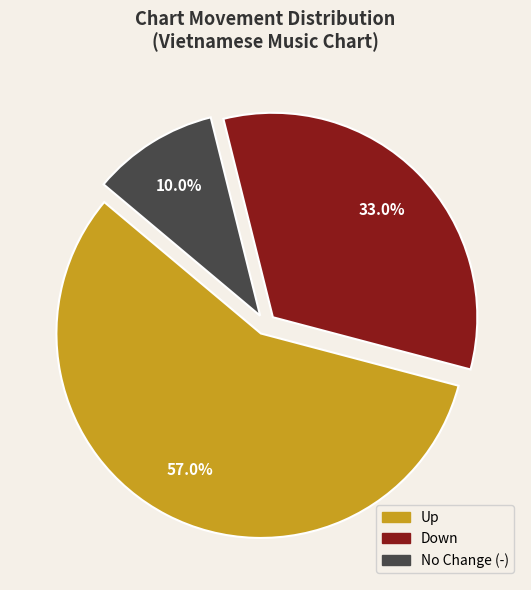

Is there any slice that represents more than half of the pie?

Yes